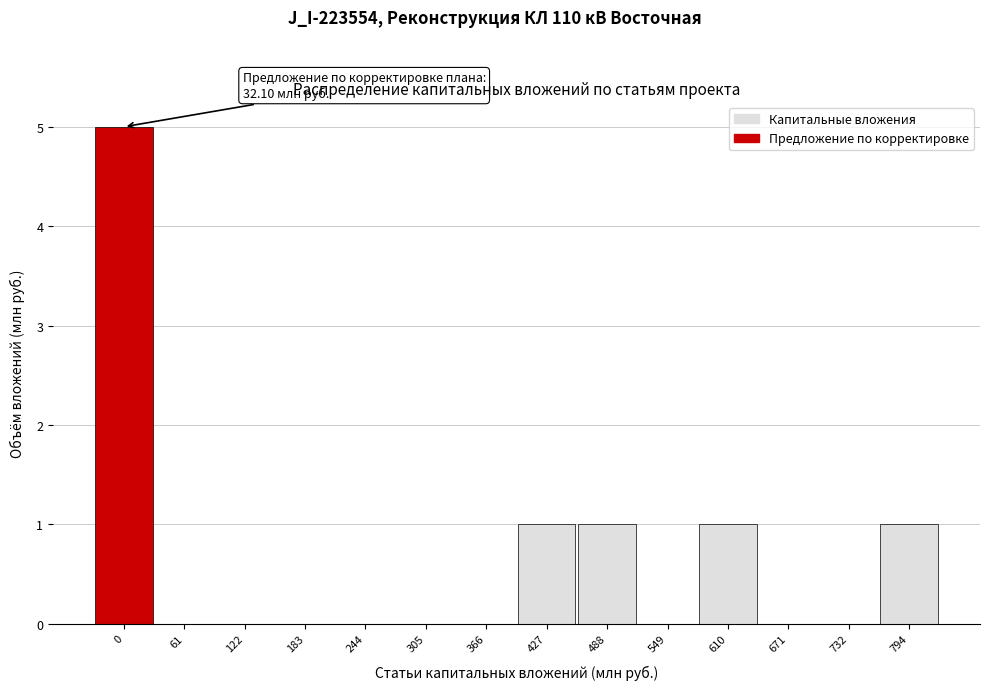

Reading right to left, transcribe all the data shown in this chart.

794=1	732=0	671=0	610=1	549=0	488=1	427=1	366=0	305=0	244=0	183=0	122=0	61=0	0=5